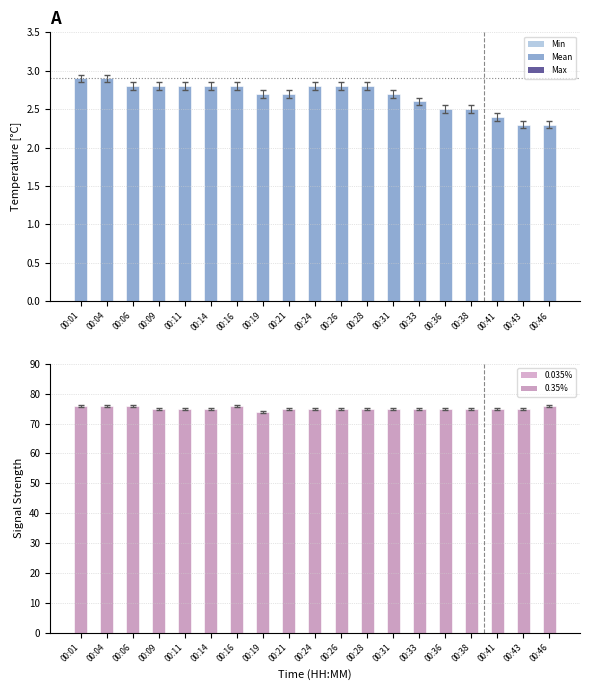

At which label does Signal first exceed 75?

00:01